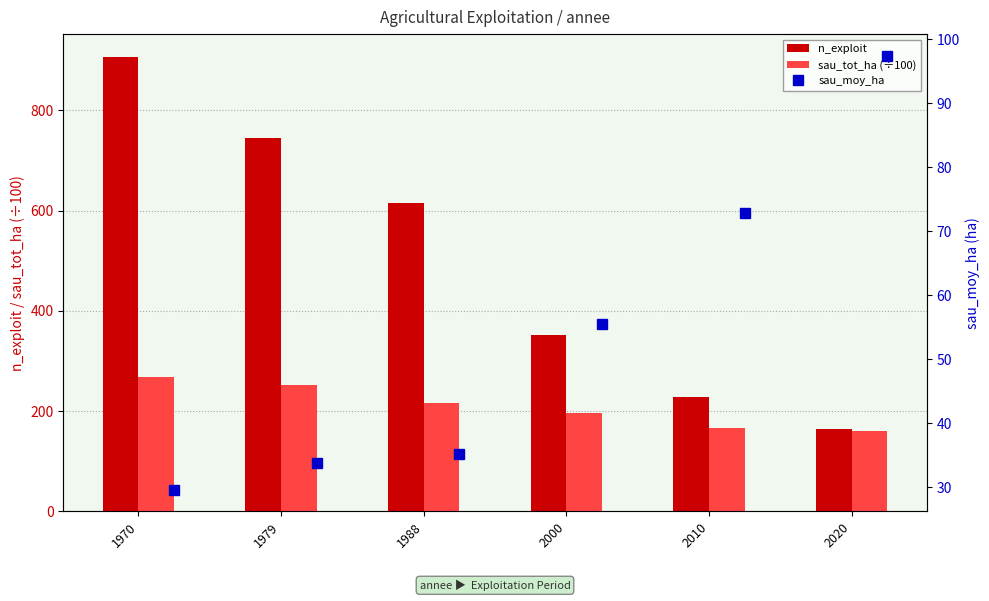

What is the highest value of the sau_tot_ha (÷100) series?

269.0